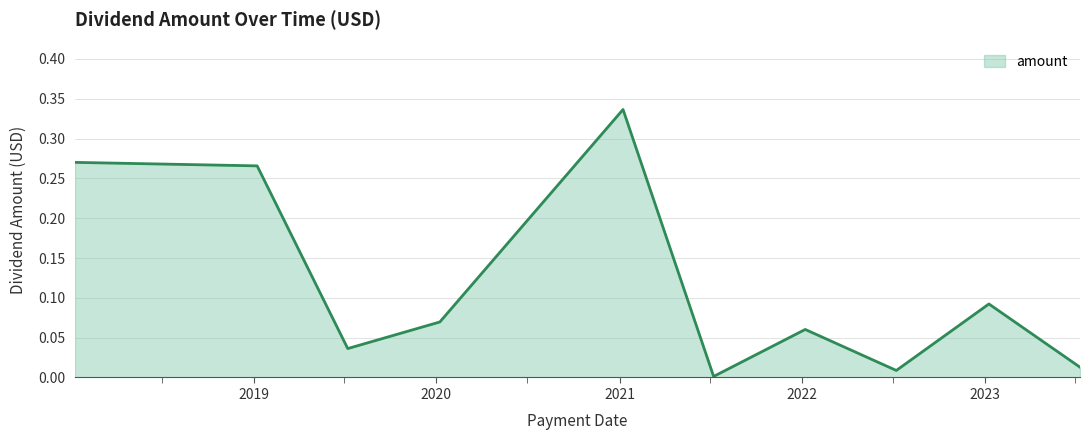

Is this an area chart (filled region under the line)?

Yes